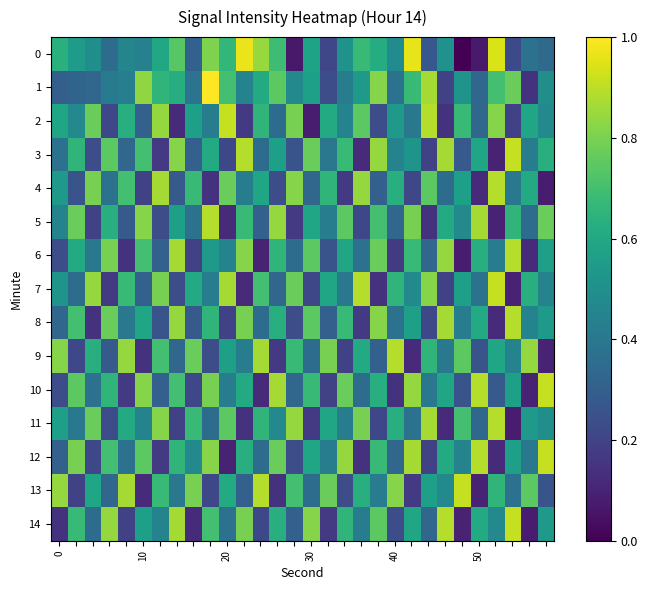

At which category is the sum across all series the highest?

9